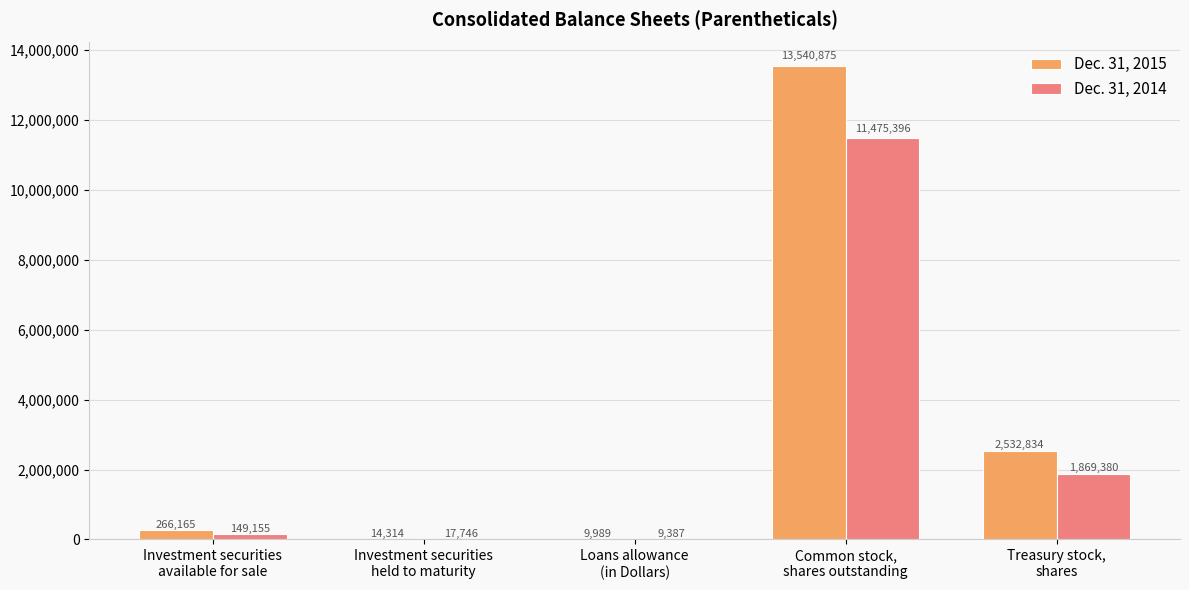

What is the maximum value for Dec. 31, 2015?

13540875